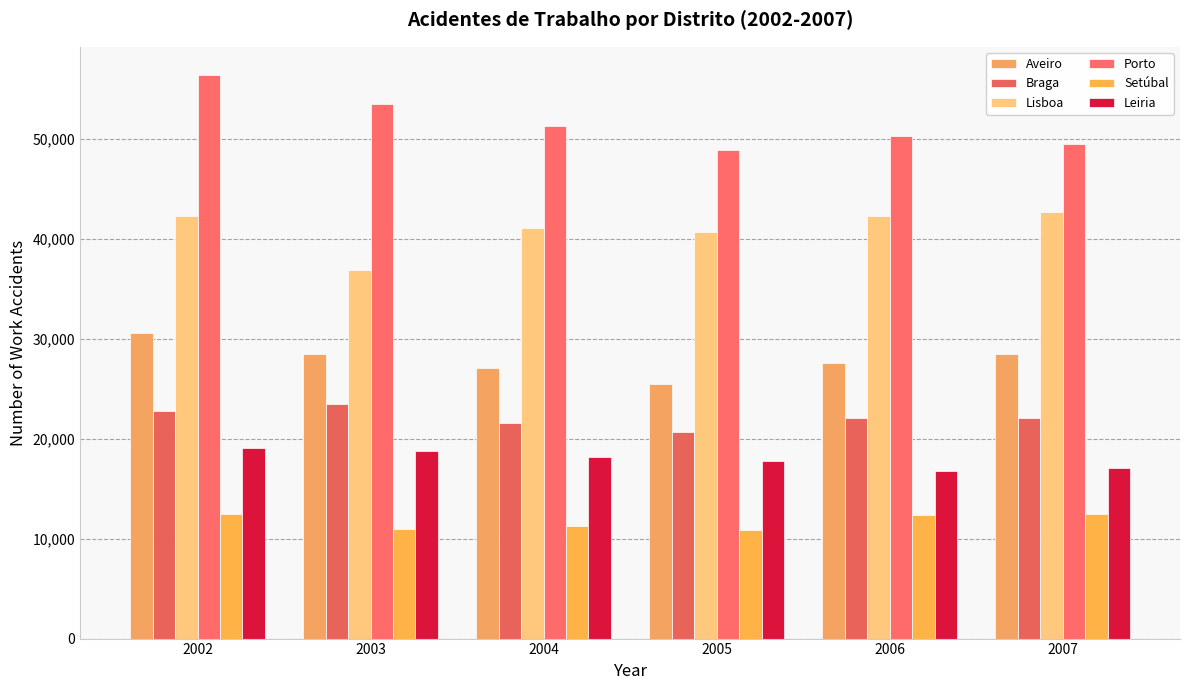

Which series has the largest total across all categories?

Porto